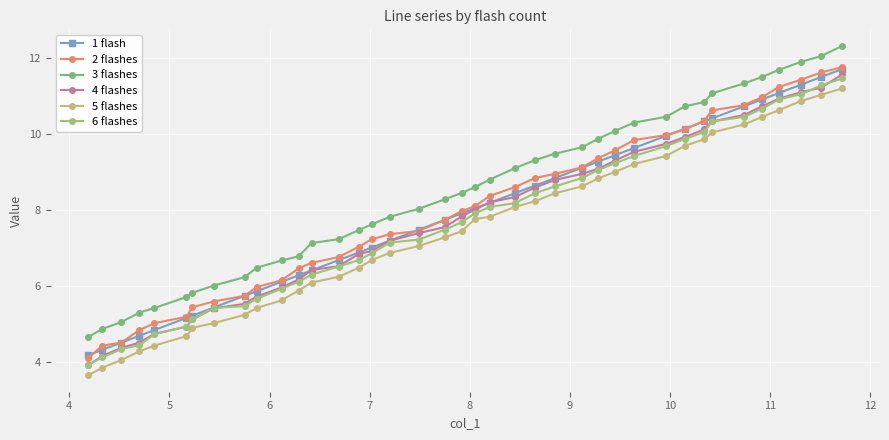

Does the chart display data point markers on the line(s)?

Yes